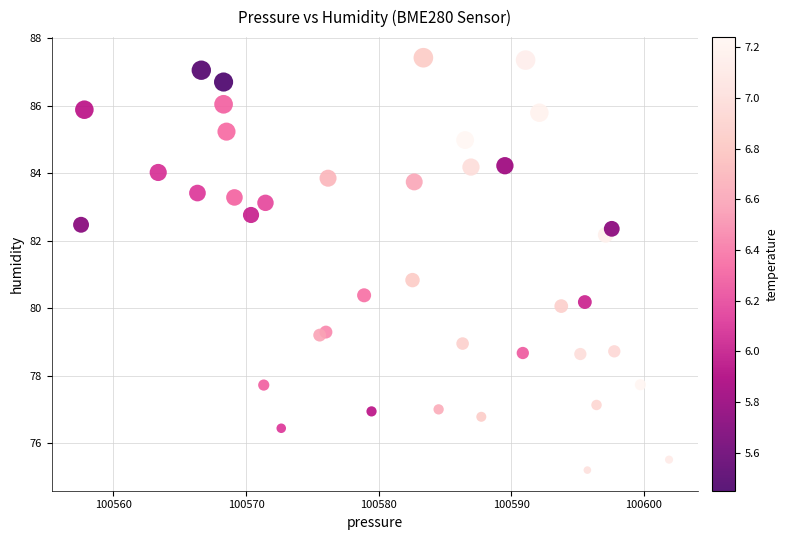

What Y value in the scatter plot is closest to 81?

80.8